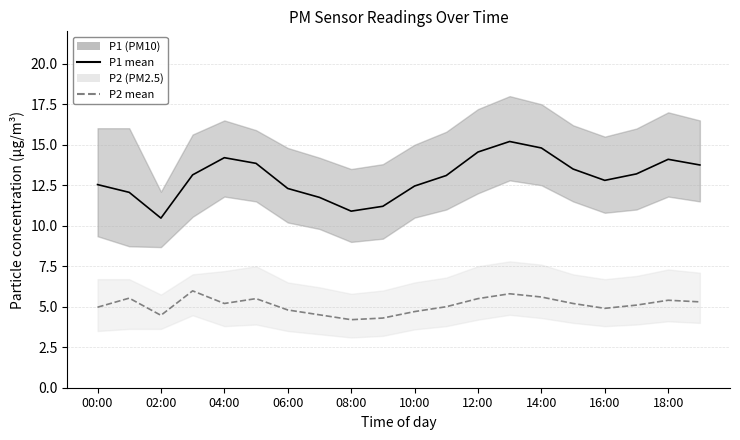

What is the minimum value shown in the chart?

4.2